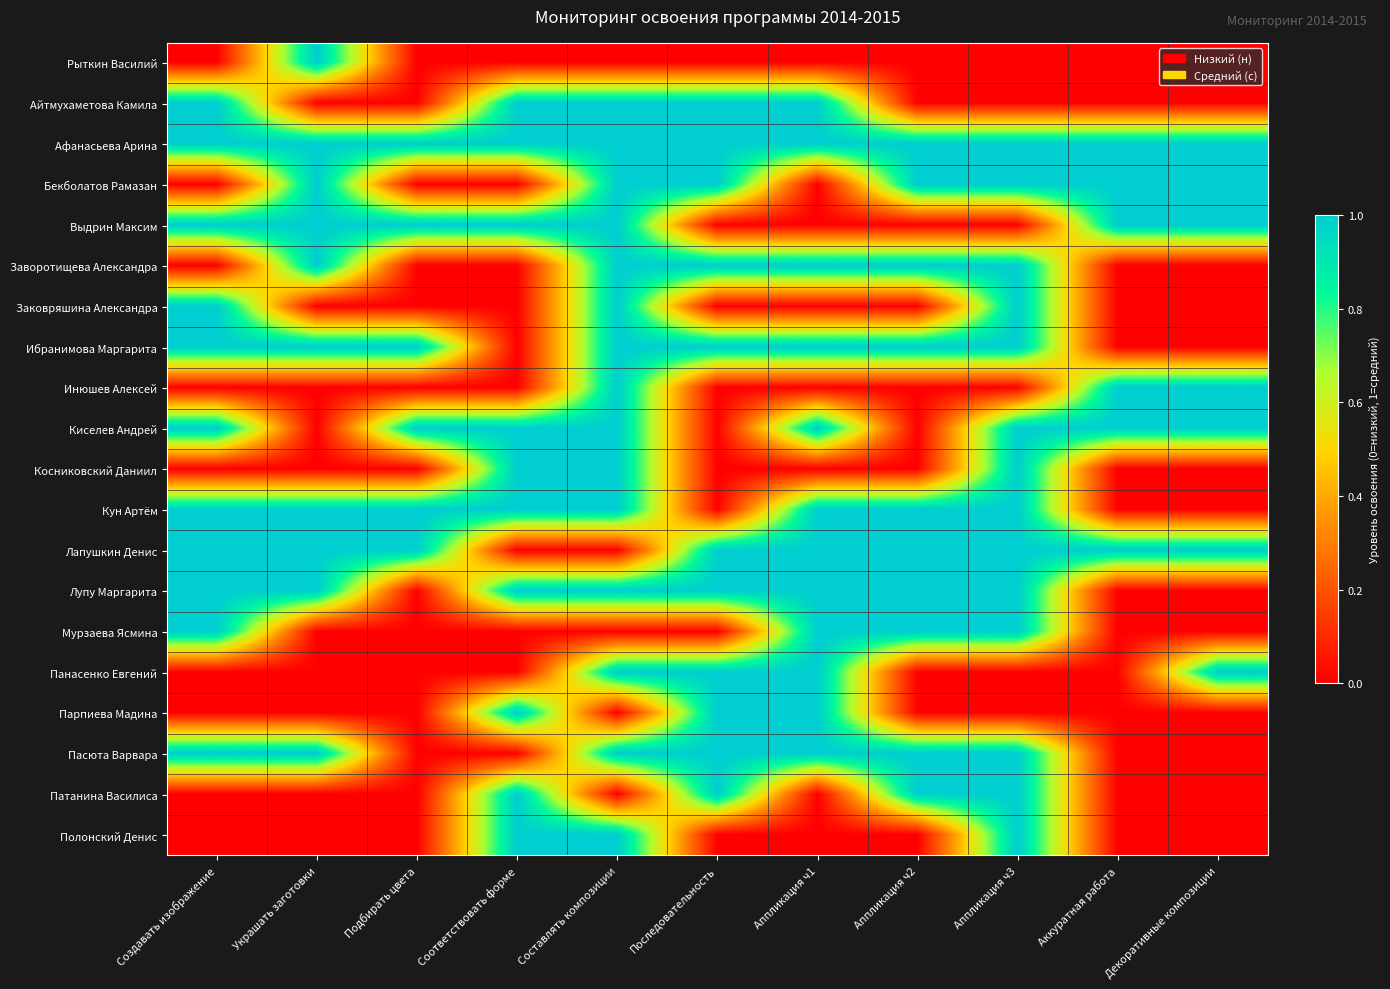

At how many categories does at least one series exceed 0?

11